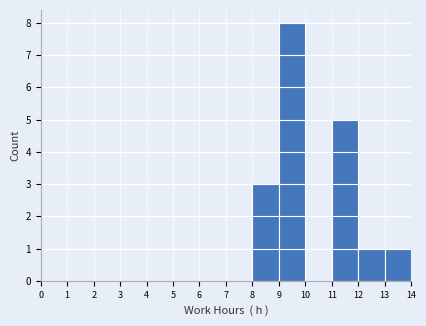

Over which range of the x-axis is the bar tallest?

9 to 10